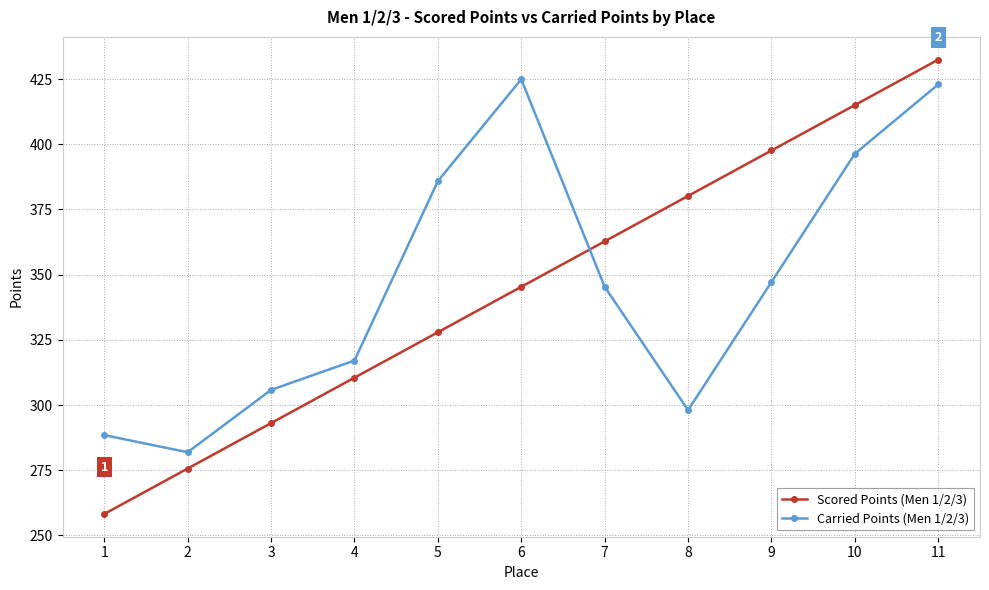

What is the difference between the maximum and second lowest values in the Scored Points (Men 1/2/3) series?

156.8